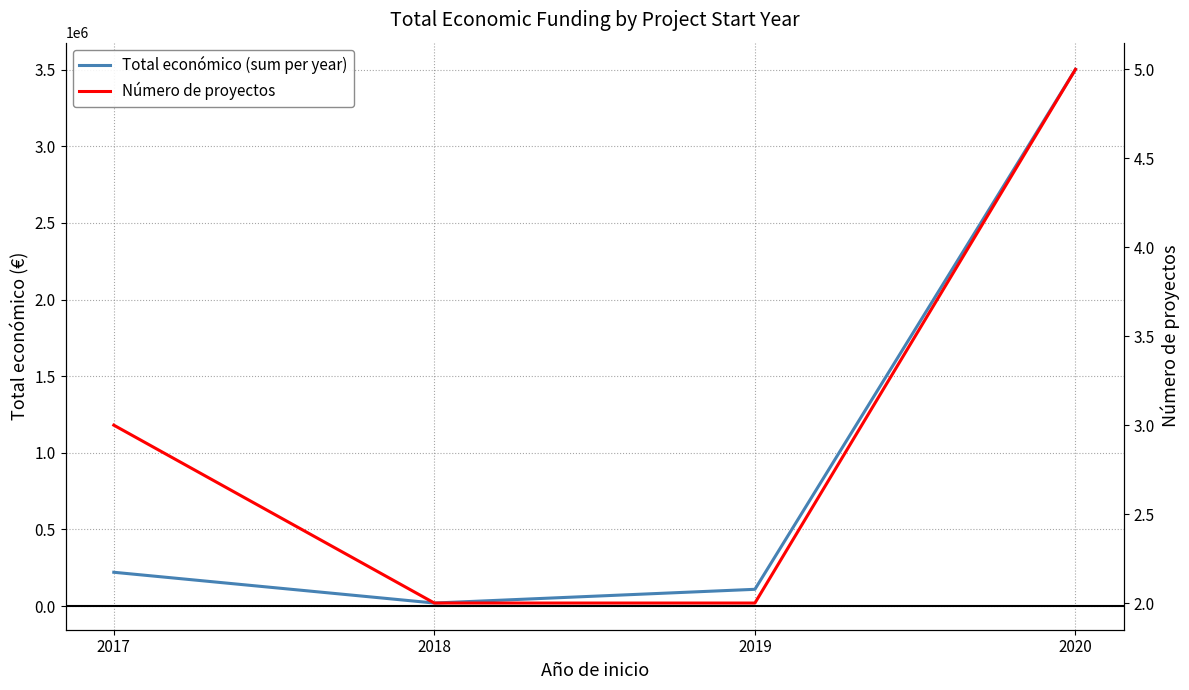

What value does the Total económico (sum per year) series have at 2018?

20000